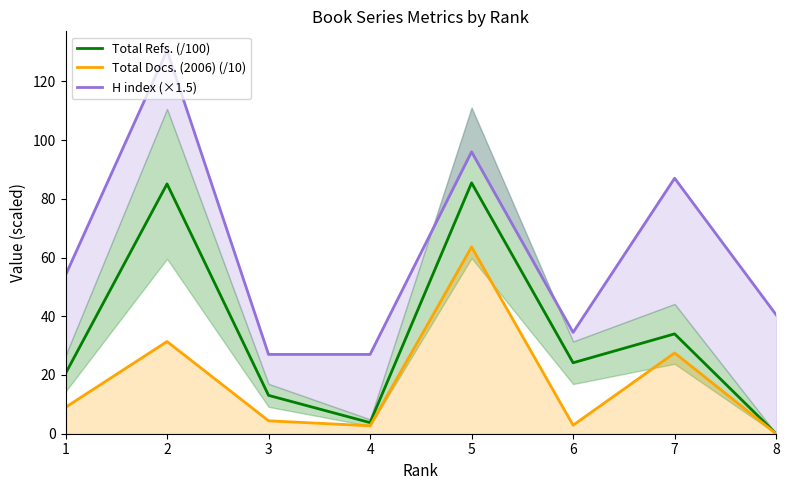

How many data points does each series have?

8